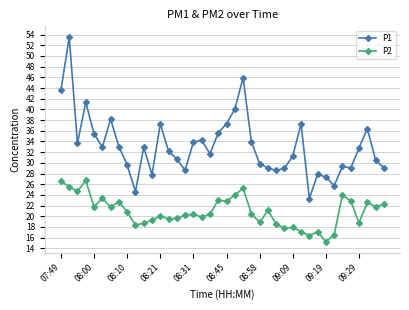

What is the highest value of the P2 series?

26.7